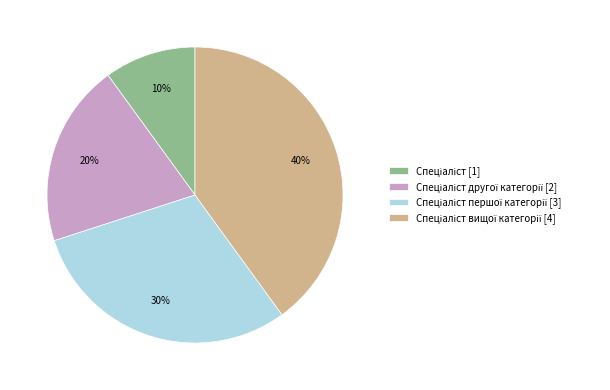

Is there any slice that represents more than half of the pie?

No